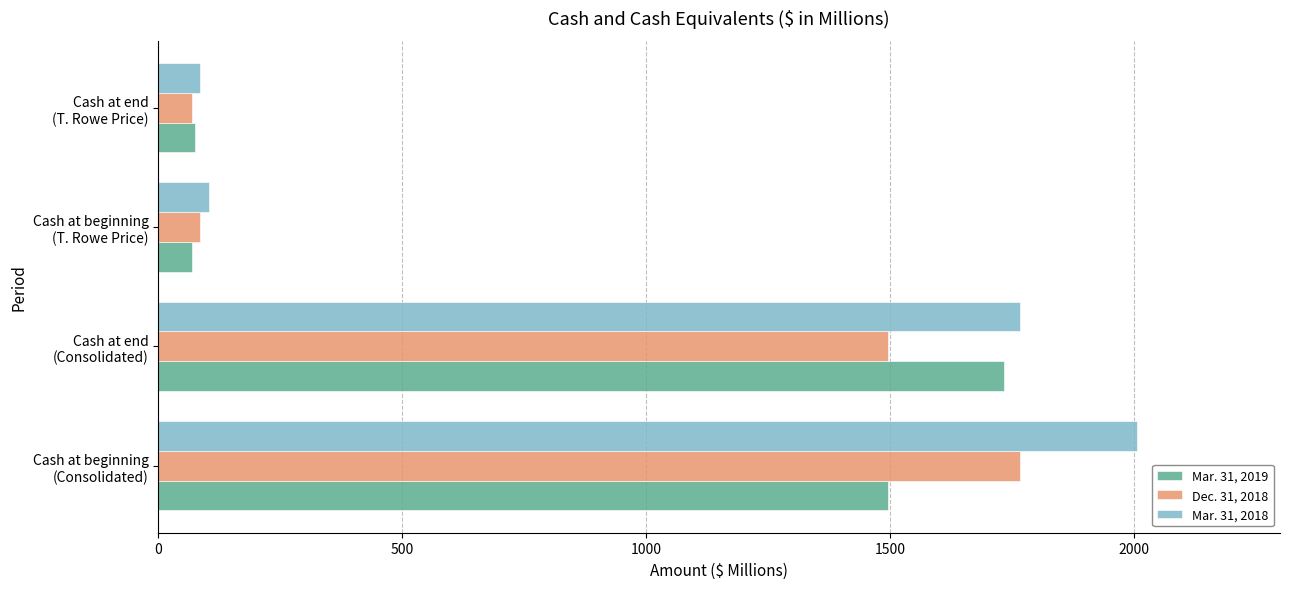

What is the minimum value shown in the chart?

70.1